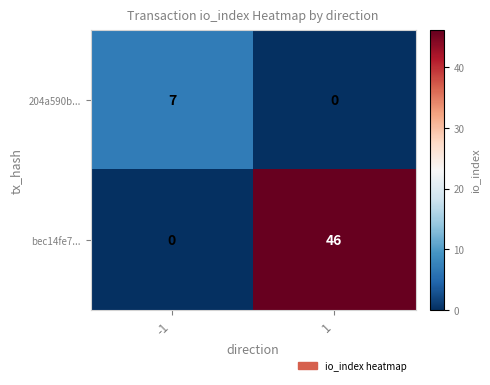

Reading left to right, list all the values displayed in this chart.

204a590b...: 7	0
bec14fe7...: 0	46